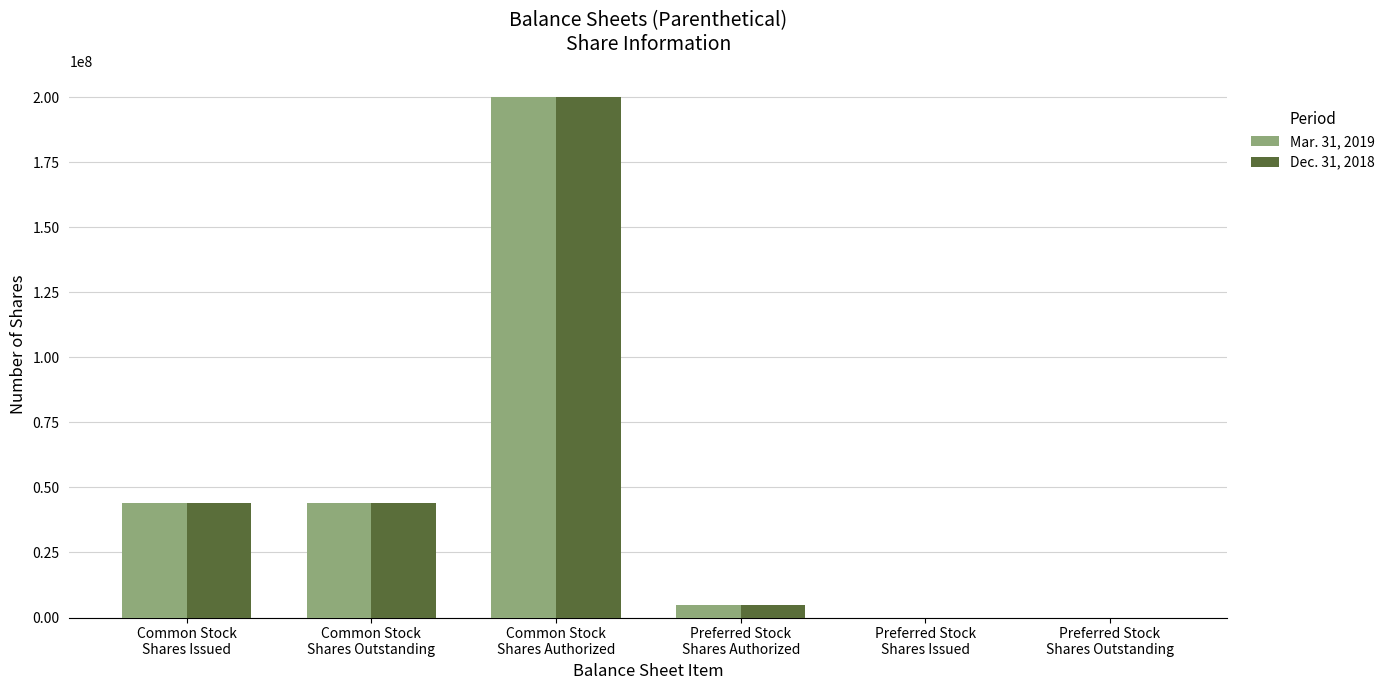

Count the number of categories in the chart.

6